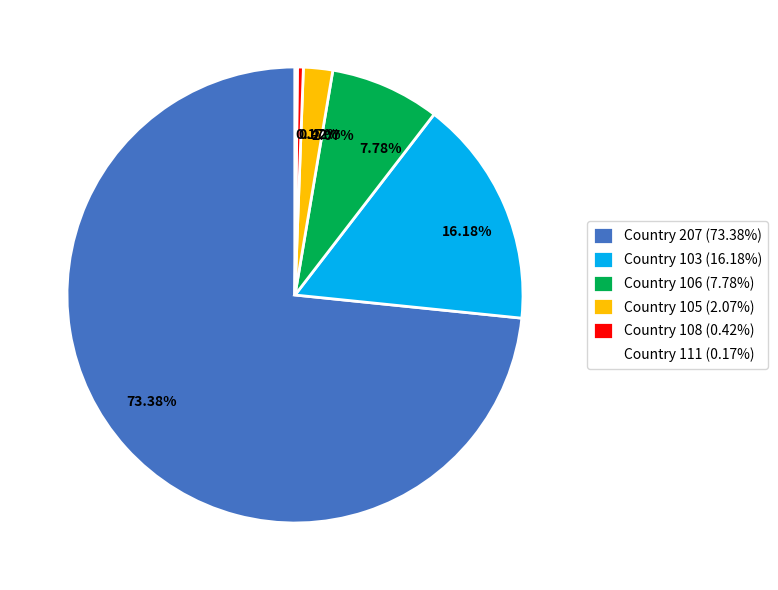

Which has a higher value, 0.42% or 16.18%?

16.18%